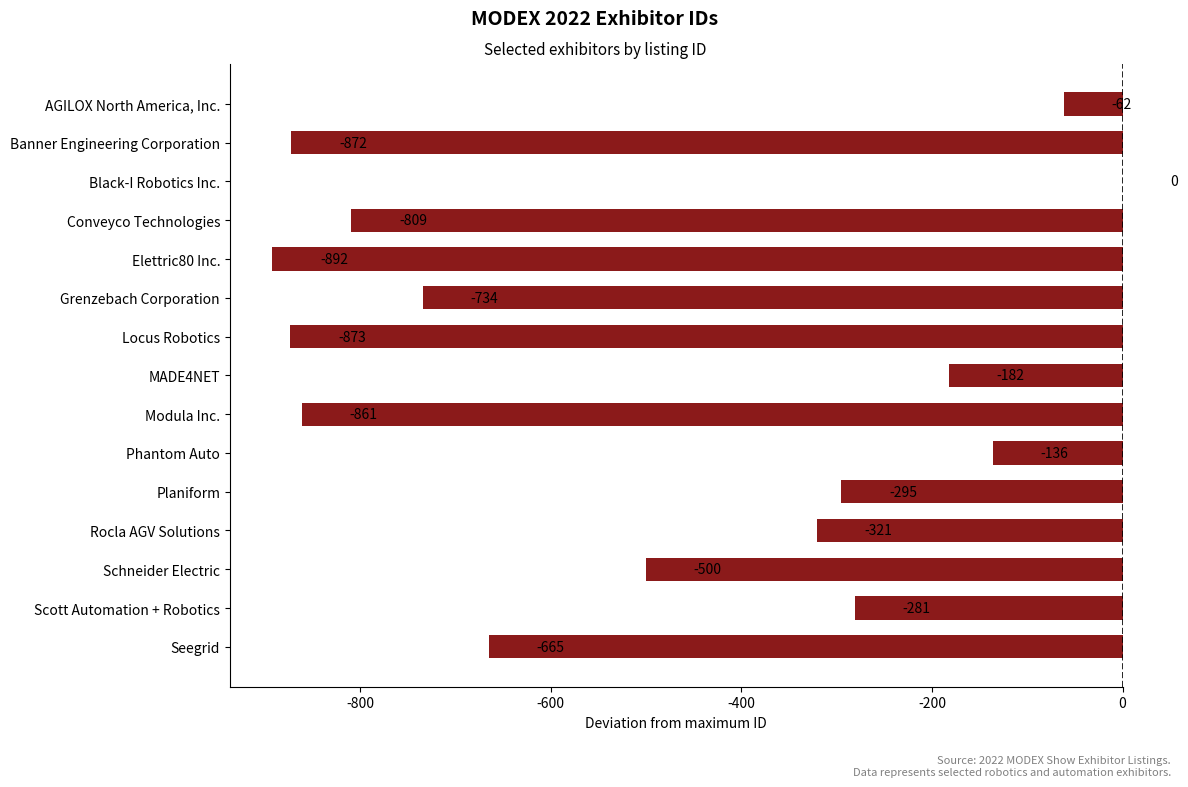

Where is the data nearest to the value -446?

Schneider Electric